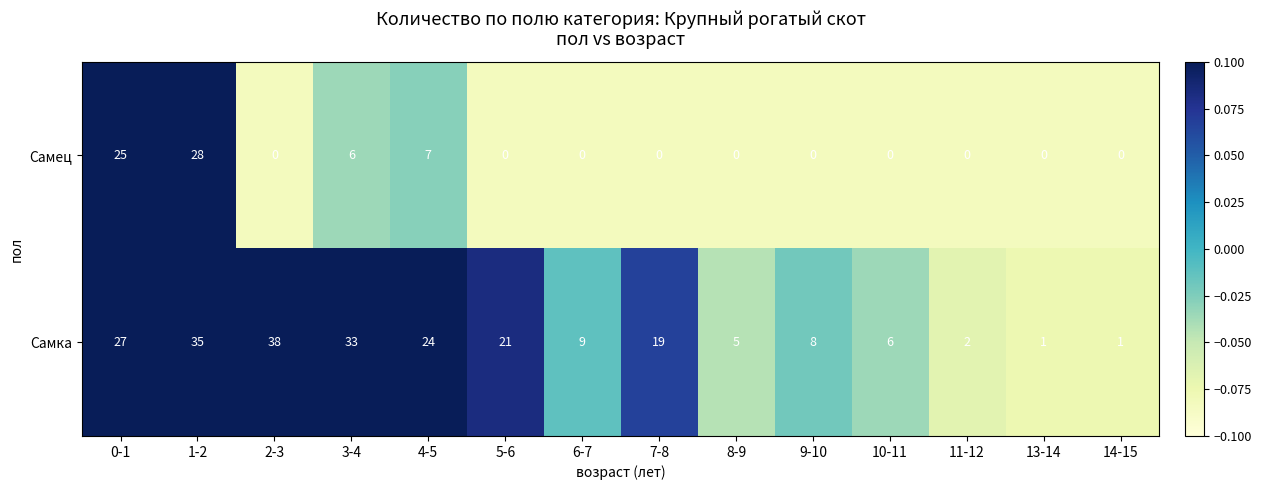

Which category has the highest value in the Самка series?

2-3